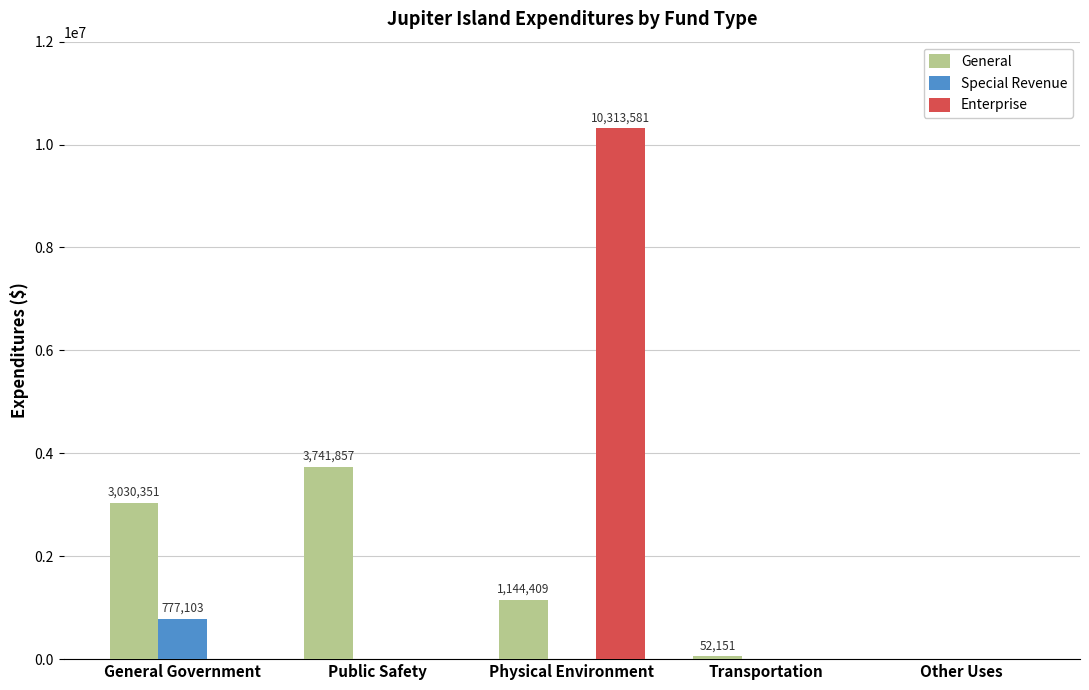

Reading right to left, transcribe all the data shown in this chart.

General: Other Uses=0	Transportation=52151	Physical Environment=1144409	Public Safety=3741857	General Government=3030351
Special Revenue: Other Uses=0	Transportation=0	Physical Environment=0	Public Safety=0	General Government=777103
Enterprise: Other Uses=0	Transportation=0	Physical Environment=10313581	Public Safety=0	General Government=0